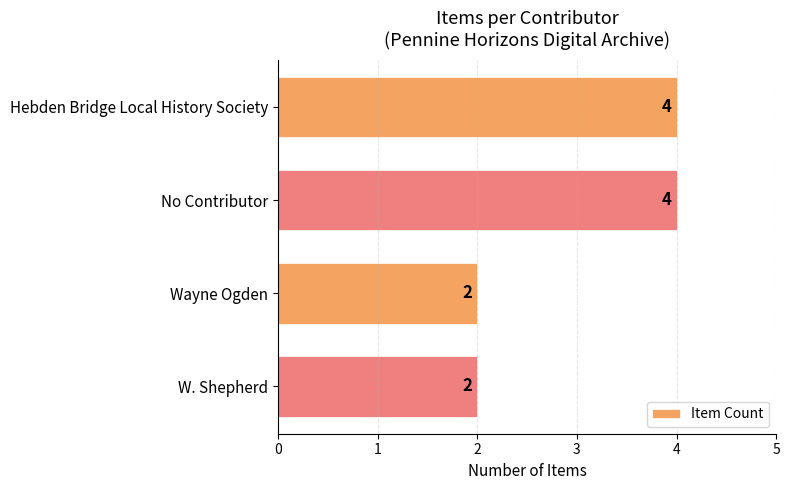

What is the ratio of the value at No Contributor to the value at W. Shepherd?

2.0